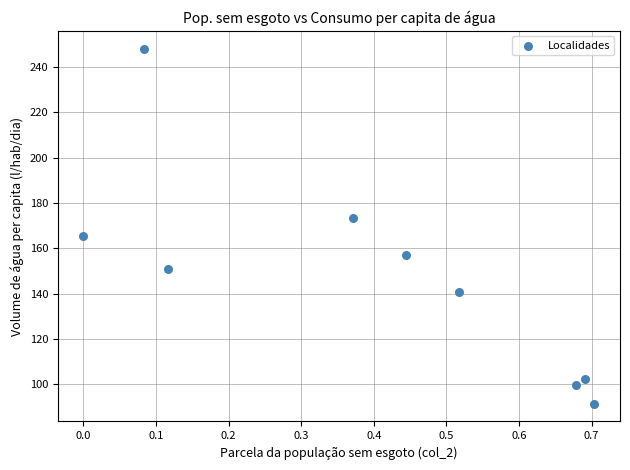

What is the range of X values (max minus min)?

0.7